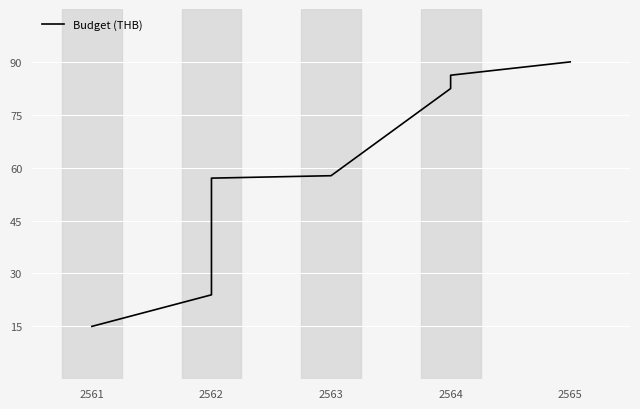

Reading right to left, transcribe all the data shown in this chart.

90.0	86.2	82.4	57.7	57.0	56.2	28.8	23.9	15.0